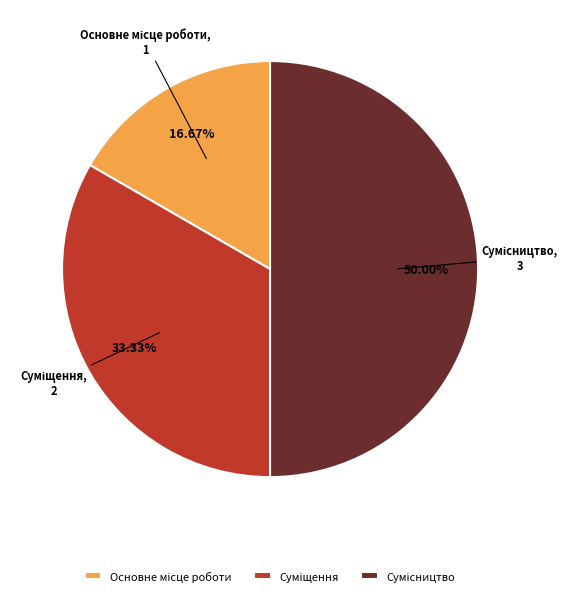

How many segments does this pie chart have?

3